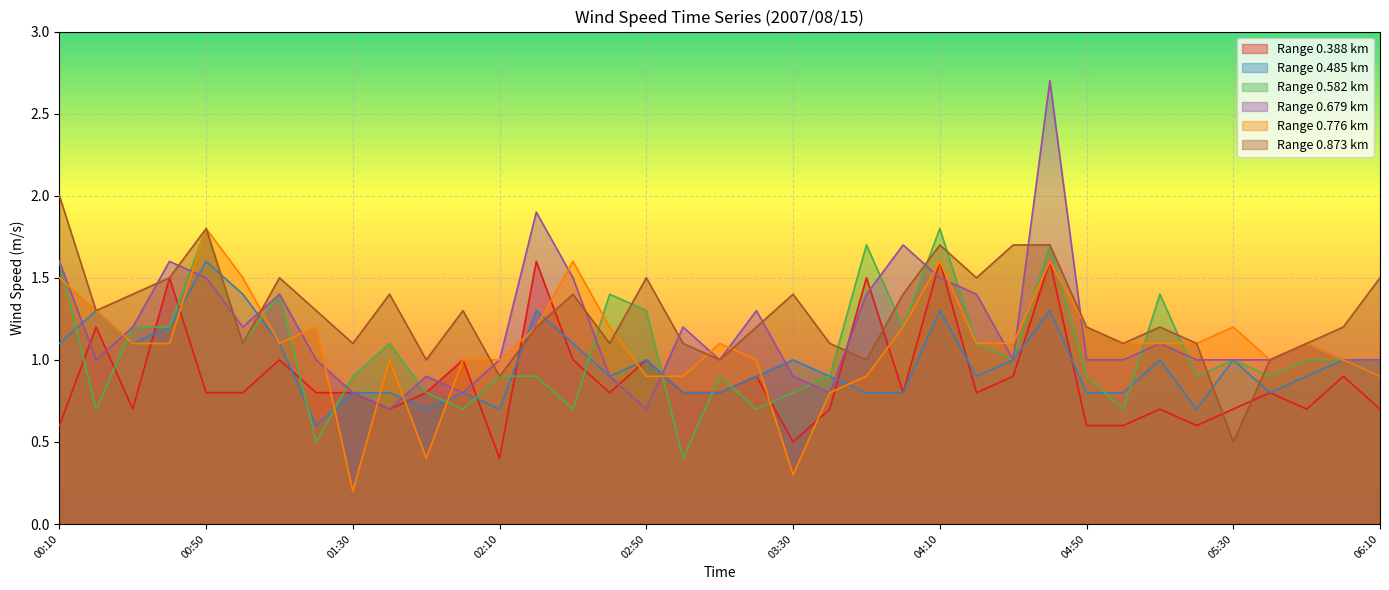

Reading left to right, transcribe all the data shown in this chart.

0.388: 00:10=0.6	00:20=1.2	00:30=0.7	00:40=1.5	00:50=0.8	01:00=0.8	01:10=1.0	01:20=0.8	01:30=0.8	01:40=0.7	01:50=0.8	02:00=1.0	02:10=0.4	02:20=1.6	02:30=1.0	02:40=0.8	02:50=1.0	03:00=0.8	03:10=0.8	03:20=0.9	03:30=0.5	03:40=0.7	03:50=1.5	04:00=0.8	04:10=1.6	04:20=0.8	04:30=0.9	04:40=1.6	04:50=0.6	05:00=0.6	05:10=0.7	05:20=0.6	05:30=0.7	05:40=0.8	05:50=0.7	06:00=0.9	06:10=0.7
0.485: 00:10=1.1	00:20=1.3	00:30=1.1	00:40=1.2	00:50=1.6	01:00=1.4	01:10=1.1	01:20=0.6	01:30=0.8	01:40=0.8	01:50=0.7	02:00=0.8	02:10=0.7	02:20=1.3	02:30=1.1	02:40=0.9	02:50=1.0	03:00=0.8	03:10=0.8	03:20=0.9	03:30=1.0	03:40=0.9	03:50=0.8	04:00=0.8	04:10=1.3	04:20=0.9	04:30=1.0	04:40=1.3	04:50=0.8	05:00=0.8	05:10=1.0	05:20=0.7	05:30=1.0	05:40=0.8	05:50=0.9	06:00=1.0	06:10=0.9
0.582: 00:10=1.6	00:20=0.7	00:30=1.2	00:40=1.2	00:50=1.8	01:00=1.1	01:10=1.4	01:20=0.5	01:30=0.9	01:40=1.1	01:50=0.8	02:00=0.7	02:10=0.9	02:20=0.9	02:30=0.7	02:40=1.4	02:50=1.3	03:00=0.4	03:10=0.9	03:20=0.7	03:30=0.8	03:40=0.9	03:50=1.7	04:00=1.2	04:10=1.8	04:20=1.1	04:30=1.0	04:40=1.7	04:50=0.9	05:00=0.7	05:10=1.4	05:20=0.9	05:30=1.0	05:40=0.9	05:50=1.0	06:00=1.0	06:10=1.0
0.679: 00:10=1.6	00:20=1.0	00:30=1.2	00:40=1.6	00:50=1.5	01:00=1.2	01:10=1.4	01:20=1.0	01:30=0.8	01:40=0.7	01:50=0.9	02:00=0.8	02:10=1.0	02:20=1.9	02:30=1.5	02:40=0.9	02:50=0.7	03:00=1.2	03:10=1.0	03:20=1.3	03:30=0.9	03:40=0.8	03:50=1.4	04:00=1.7	04:10=1.5	04:20=1.4	04:30=1.0	04:40=2.7	04:50=1.0	05:00=1.0	05:10=1.1	05:20=1.0	05:30=1.0	05:40=1.0	05:50=1.1	06:00=1.0	06:10=1.0
0.776: 00:10=1.5	00:20=1.3	00:30=1.1	00:40=1.1	00:50=1.8	01:00=1.5	01:10=1.1	01:20=1.2	01:30=0.2	01:40=1.0	01:50=0.4	02:00=1.0	02:10=1.0	02:20=1.2	02:30=1.6	02:40=1.2	02:50=0.9	03:00=0.9	03:10=1.1	03:20=1.0	03:30=0.3	03:40=0.8	03:50=0.9	04:00=1.2	04:10=1.6	04:20=1.1	04:30=1.1	04:40=1.6	04:50=1.2	05:00=1.1	05:10=1.1	05:20=1.1	05:30=1.2	05:40=1.0	05:50=1.1	06:00=1.0	06:10=0.9
0.873: 00:10=2.0	00:20=1.3	00:30=1.4	00:40=1.5	00:50=1.8	01:00=1.1	01:10=1.5	01:20=1.3	01:30=1.1	01:40=1.4	01:50=1.0	02:00=1.3	02:10=0.9	02:20=1.2	02:30=1.4	02:40=1.1	02:50=1.5	03:00=1.1	03:10=1.0	03:20=1.2	03:30=1.4	03:40=1.1	03:50=1.0	04:00=1.4	04:10=1.7	04:20=1.5	04:30=1.7	04:40=1.7	04:50=1.2	05:00=1.1	05:10=1.2	05:20=1.1	05:30=0.5	05:40=1.0	05:50=1.1	06:00=1.2	06:10=1.5